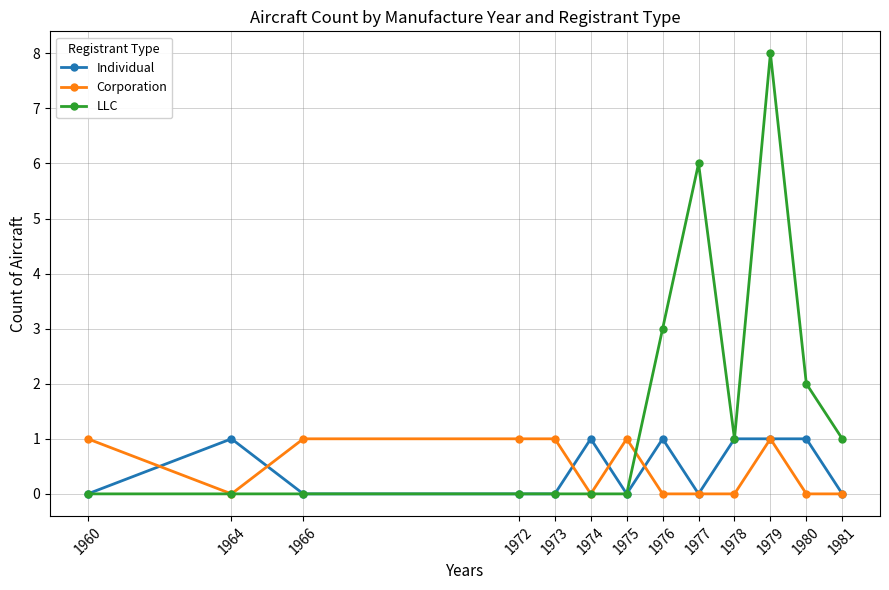

How many lines are shown in the chart?

3